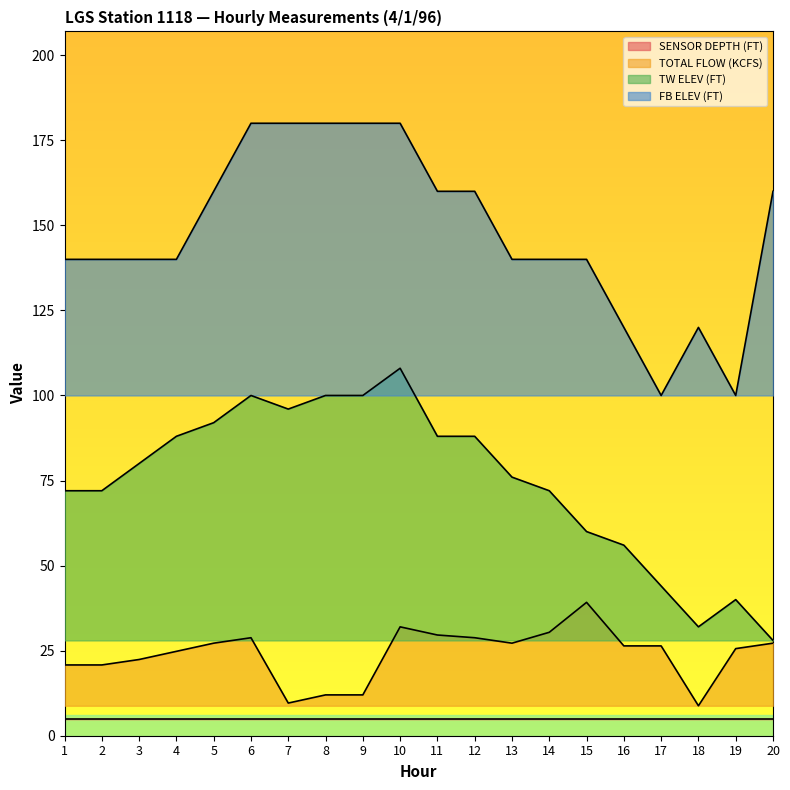

Which label corresponds to the largest value in the chart?

6